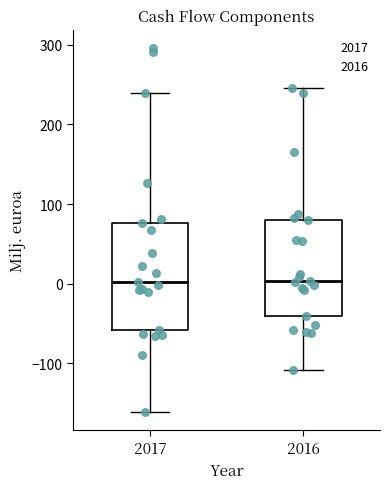

Where does the median line of the box at x = 2016 sit on the y-axis? The values are not printed on the chart, so give them approximately, as read against the axis.

0